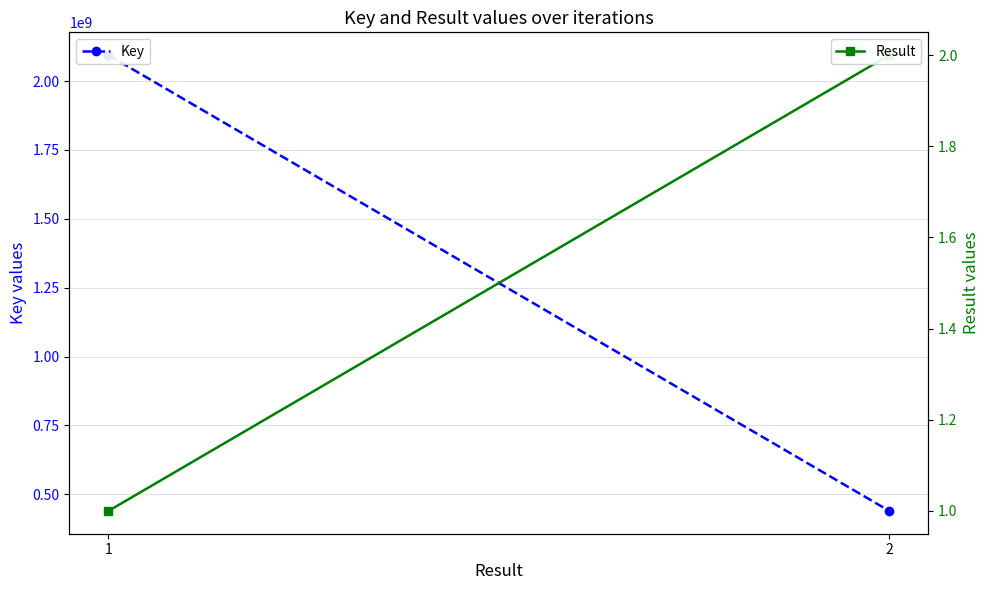

What are all the series names shown in the legend?

Key, Result